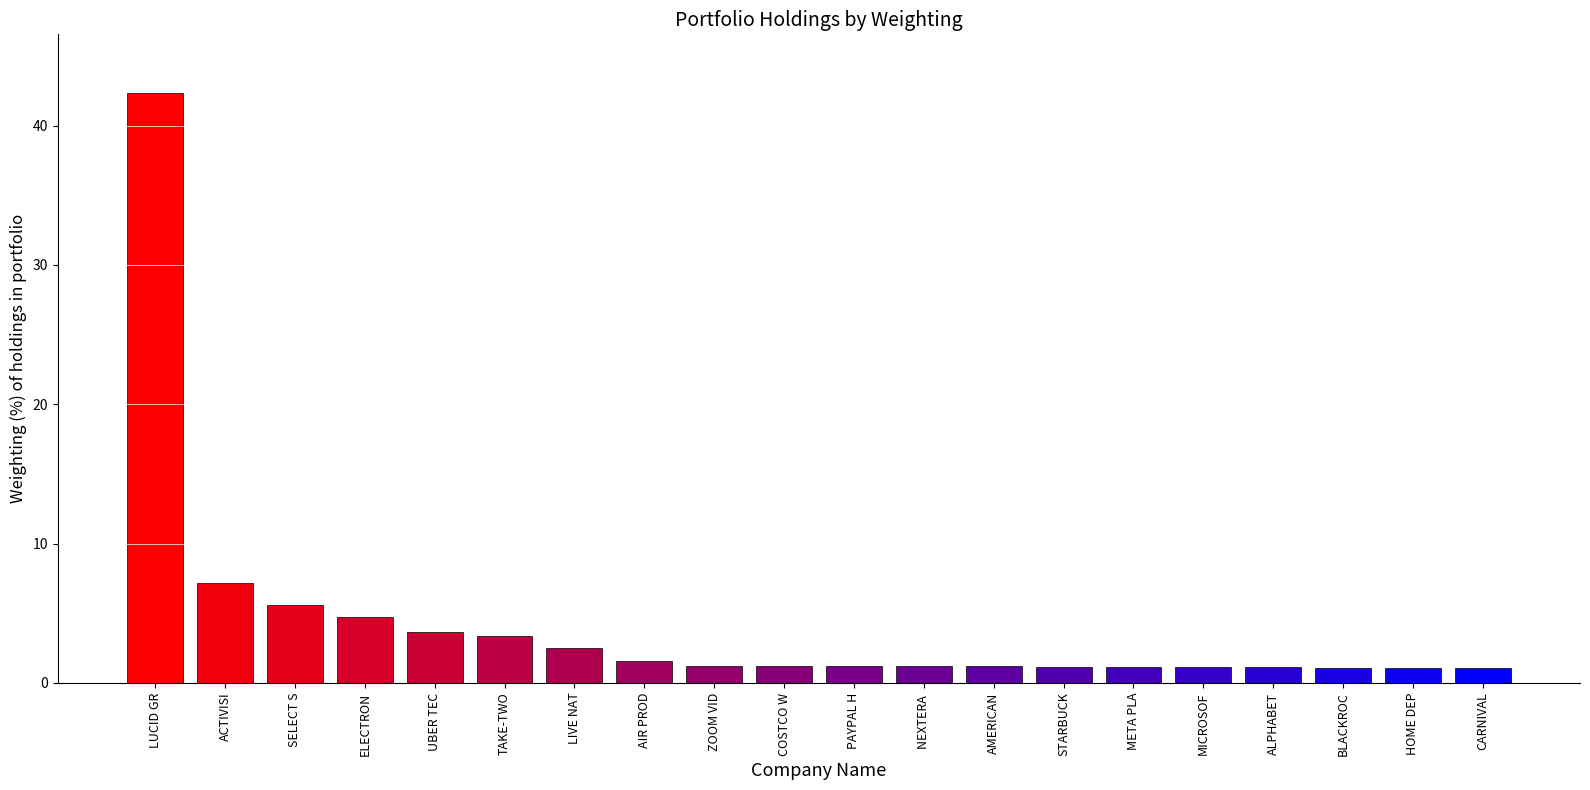

What is the difference between the values at ALPHABET and ZOOM VID?

0.1